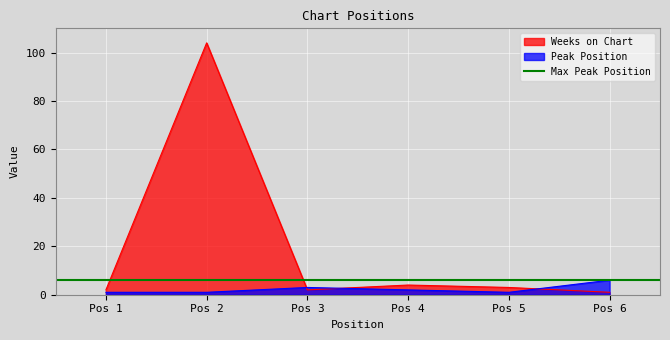

Which category has the highest value in the Peak Position series?

Pos 6